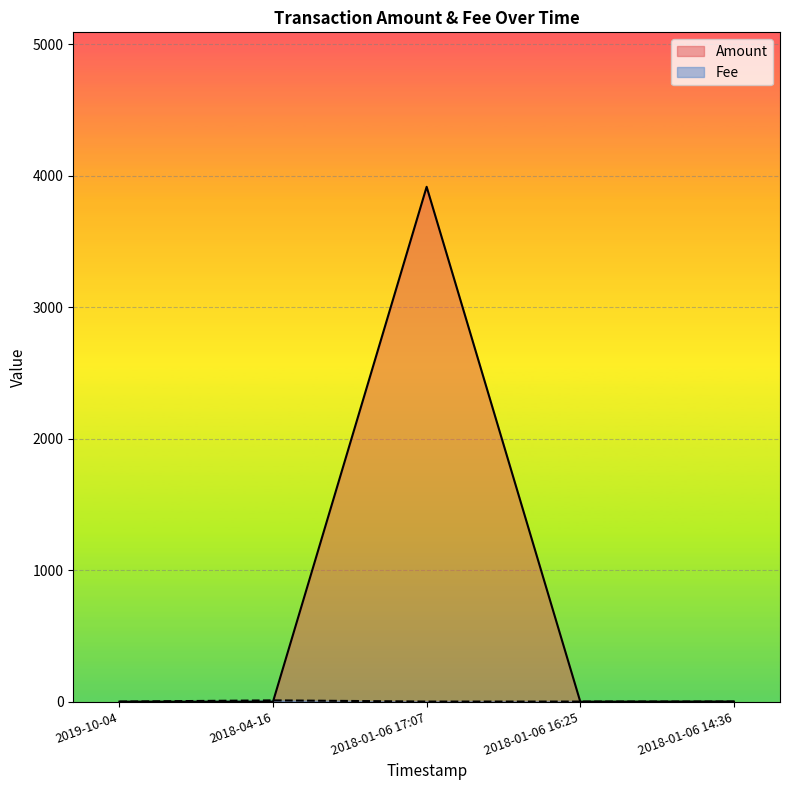

What is the difference between the highest and lowest values at 2018-04-16?

10.0